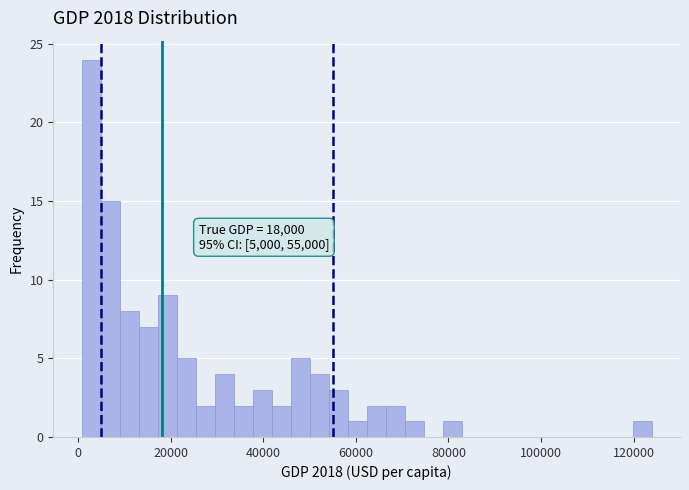

Around what value on the x-axis is the tallest bar? Give the approximate position of its centre, as read against the axis.

2000